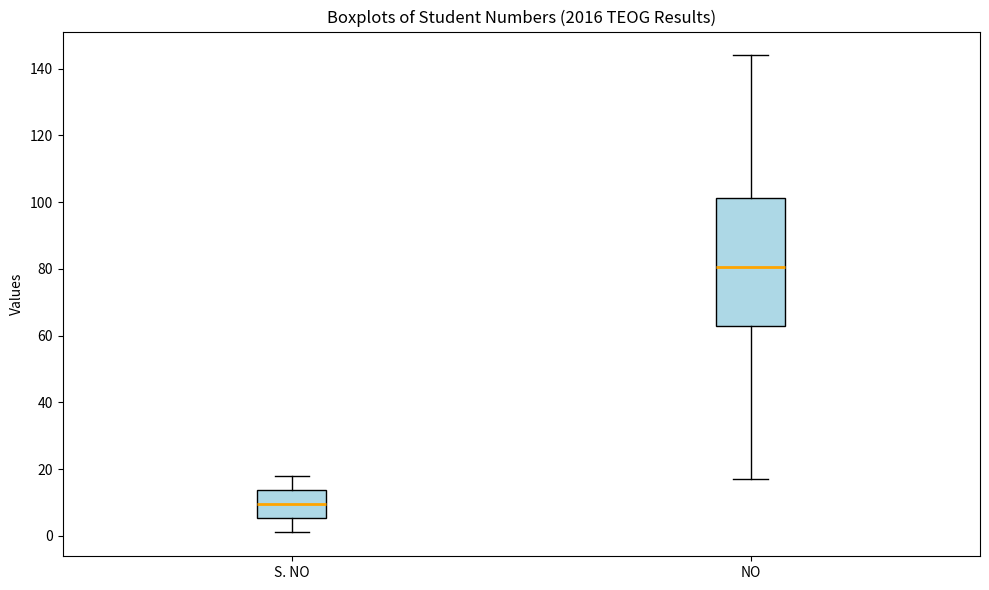

Which box's median line is the lowest?

S. NO